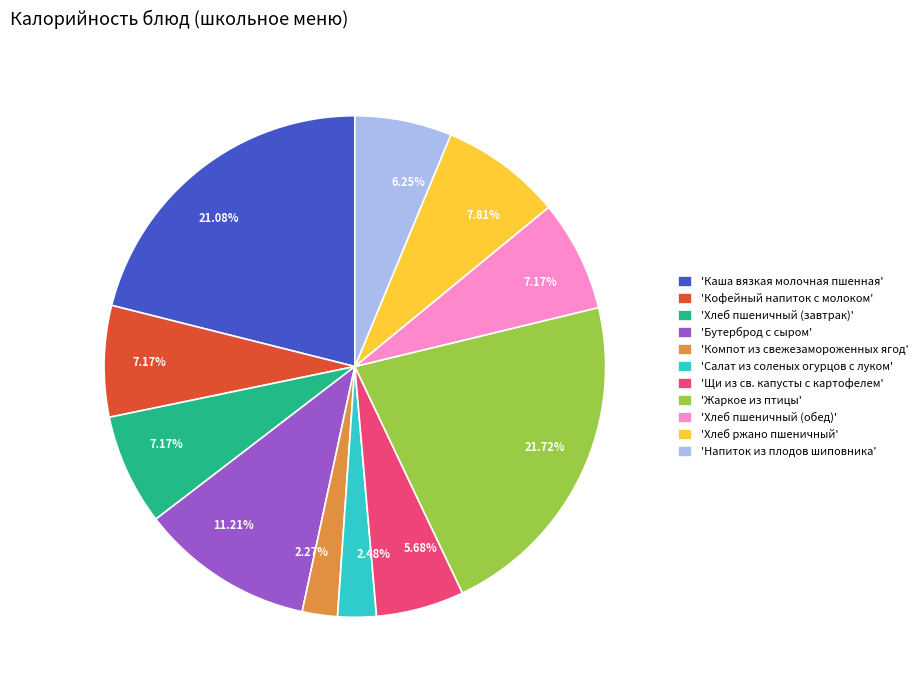

Which has a higher value, 'Бутерброд с сыром' or 'Хлеб ржано пшеничный'?

'Бутерброд с сыром'